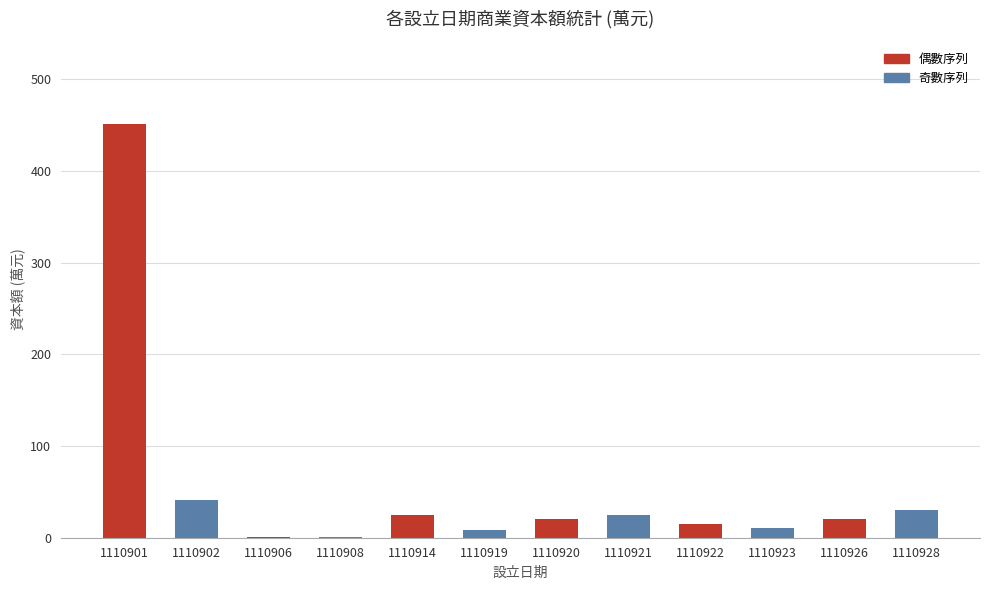

Count the number of data series in this chart.

1